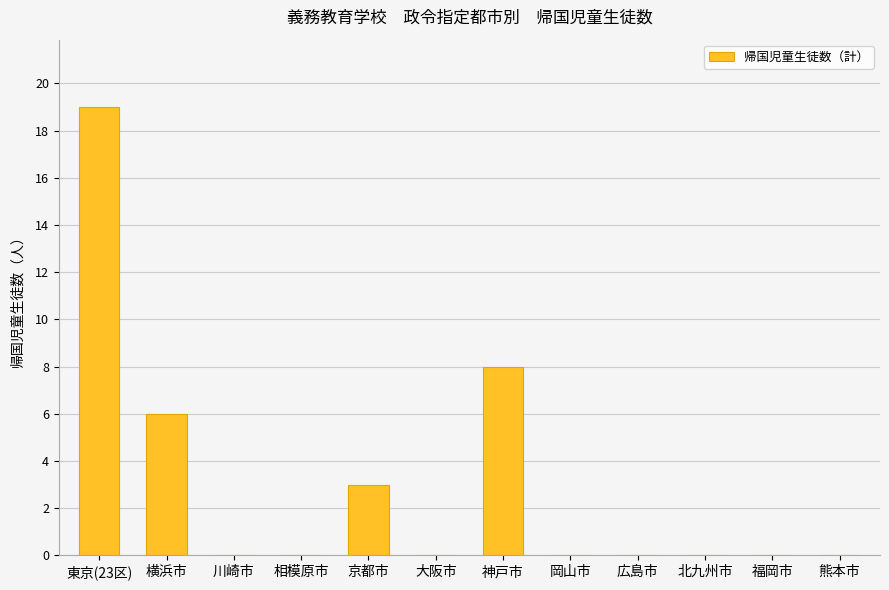

How many distinct data groups are displayed?

1